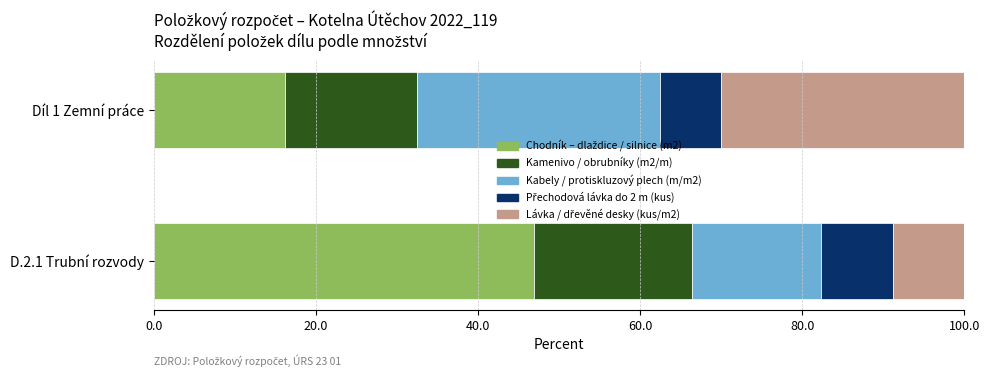

What is the total value across all series at D.2.1 Trubní rozvody?

100.0